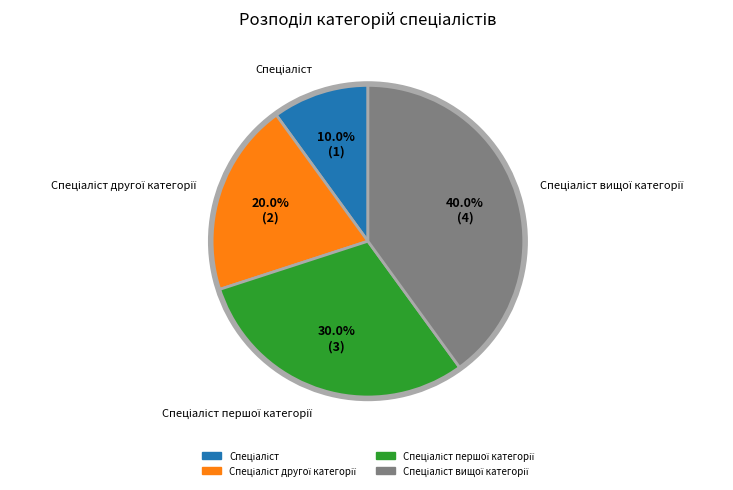

Is there a majority slice in this chart?

No